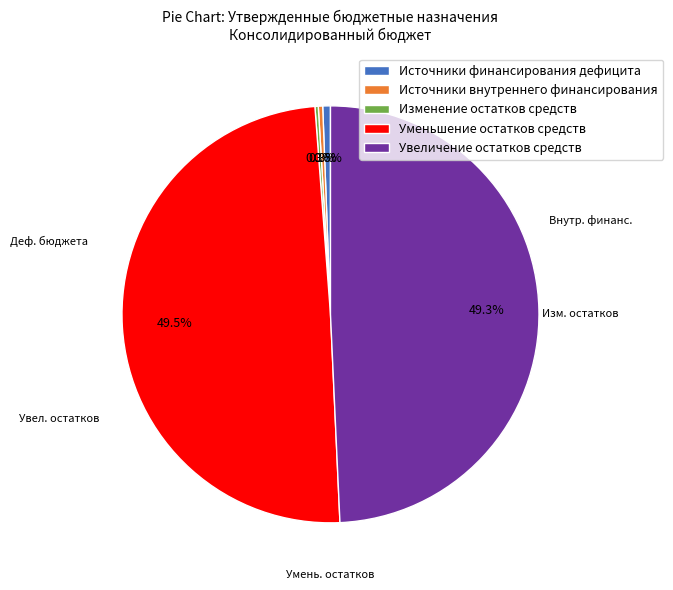

What percentage is NOT represented by Источники внутреннего финансирования?

99.7%